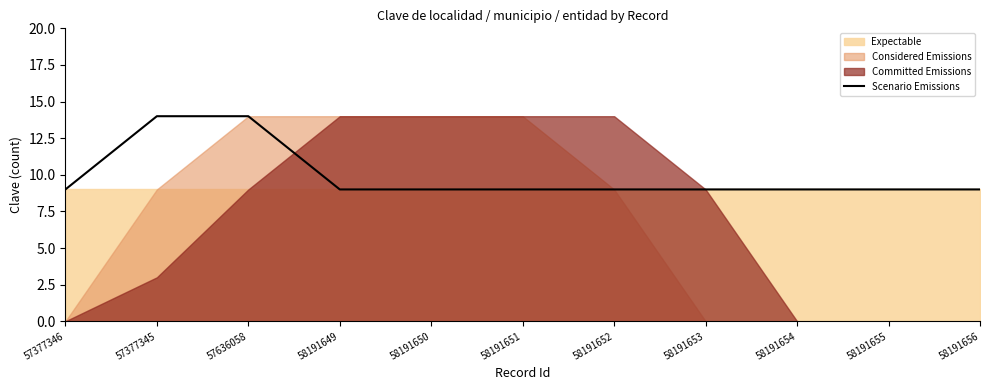

What is the sum of all values?

109